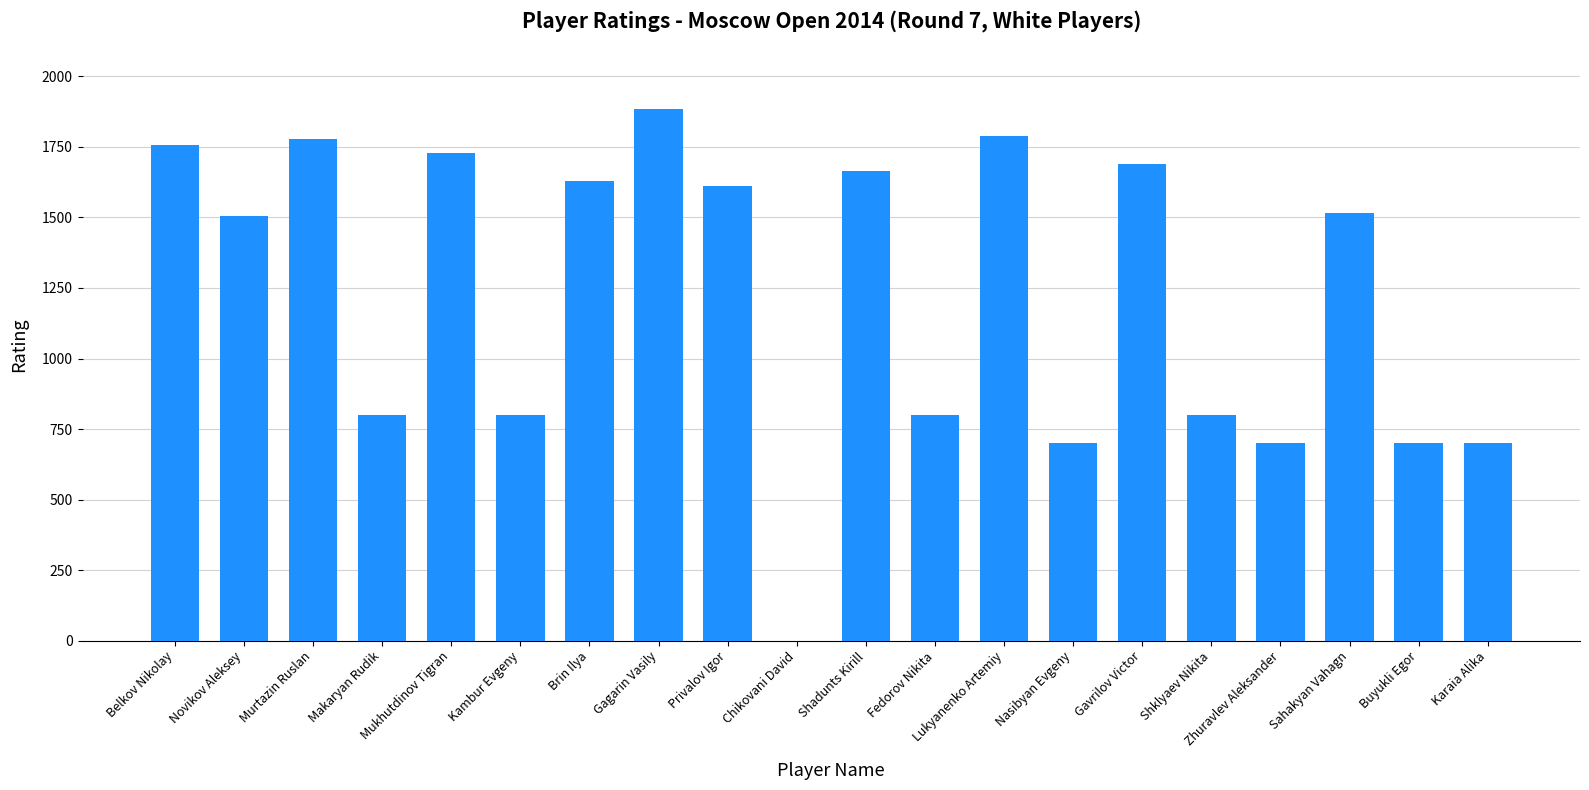

How many series are shown in this chart?

1